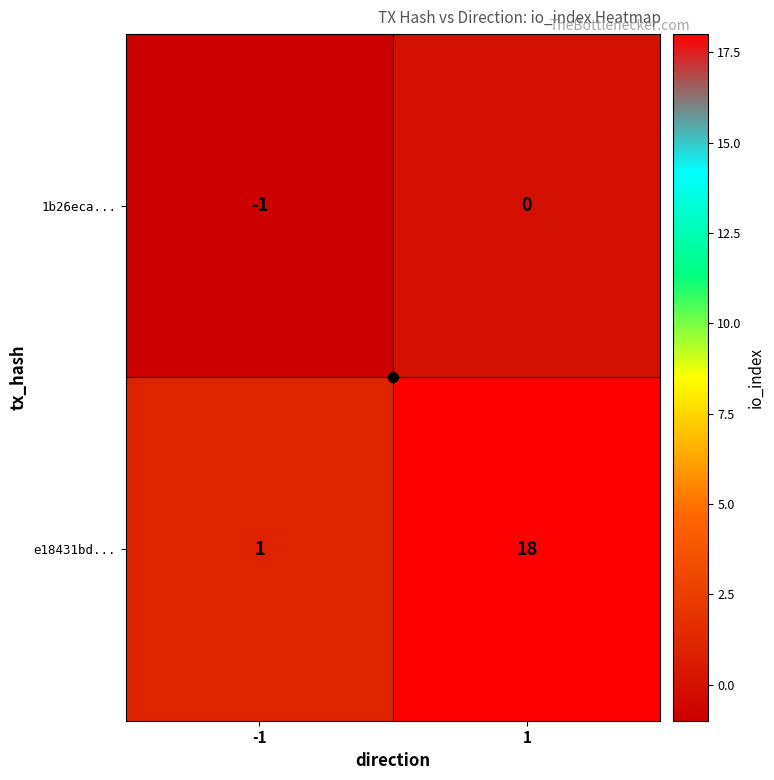

At how many categories does at least one series exceed 6?

1